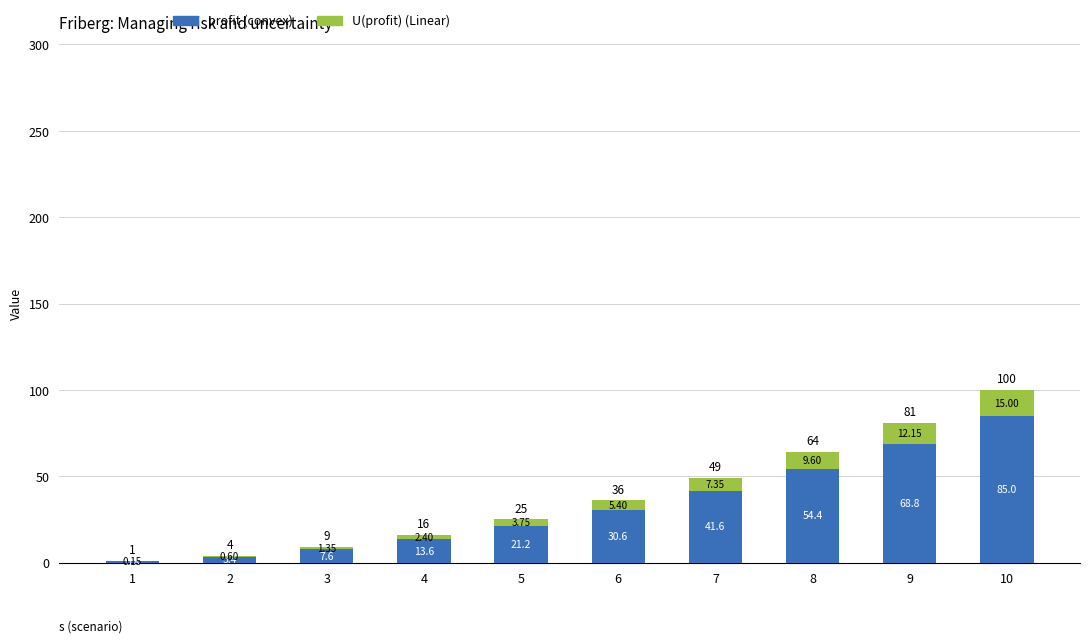

What is the total value across all series at 5?

25.0